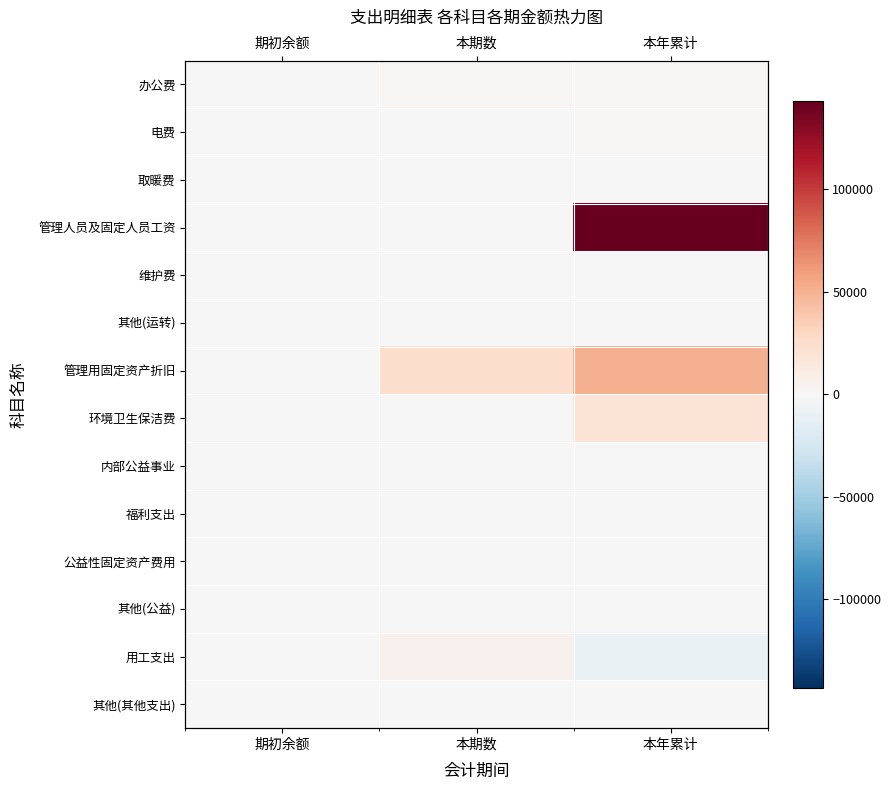

At which category does the chart reach its minimum across all series?

本年累计